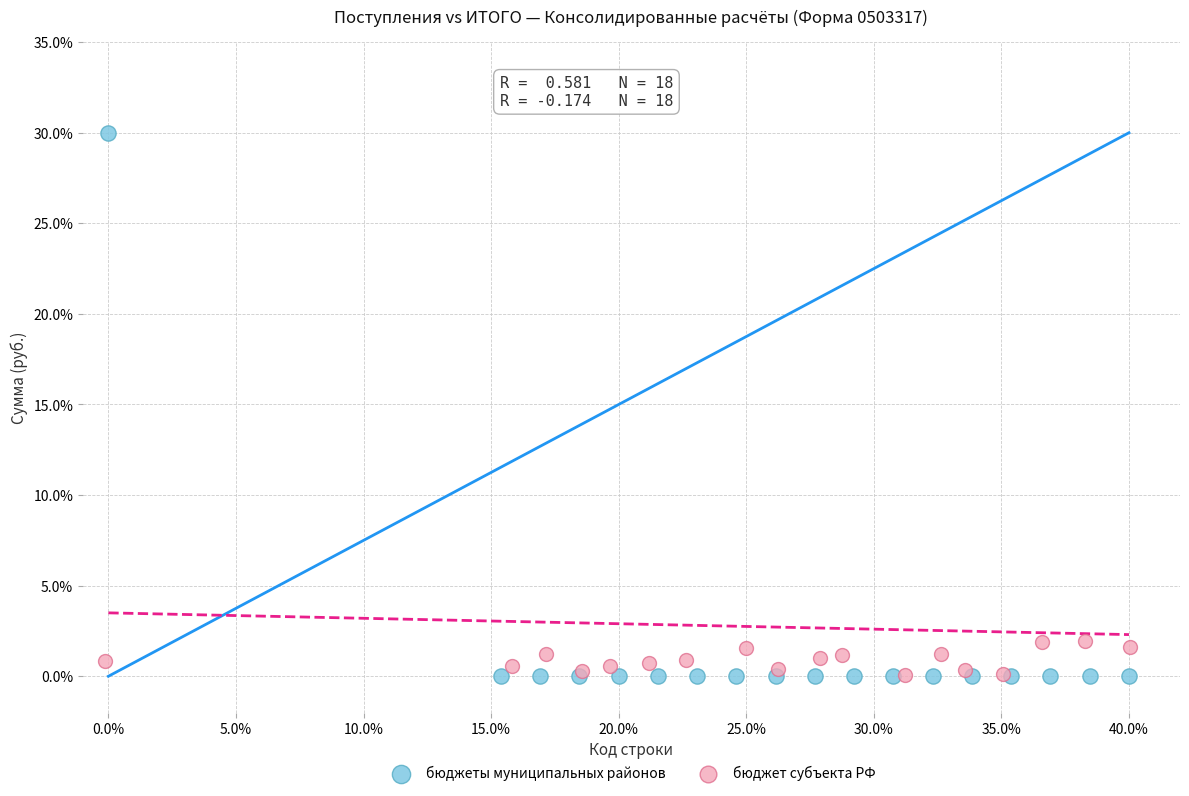

Which series has the widest spread of Y values?

бюджеты муниципальных районов